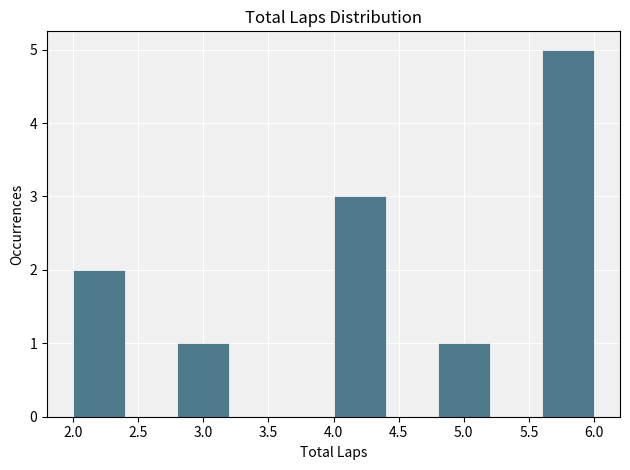

Reading left to right, transcribe this chart: for each bar, give the range it covers on the x-axis and its height. The values are not printed on the chart, so give them approximately, as read against the axis.

2.0 to 2.4: 2
2.4 to 2.8: 0
2.8 to 3.2: 1
3.2 to 3.6: 0
3.6 to 4.0: 0
4.0 to 4.4: 3
4.4 to 4.8: 0
4.8 to 5.2: 1
5.2 to 5.6: 0
5.6 to 6.0: 5